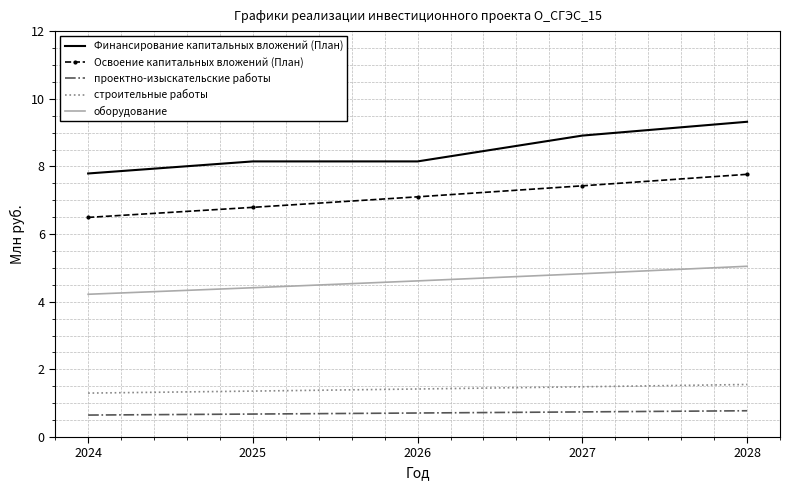

Is the value of строительные работы at 2028 greater than the value of Финансирование капитальных вложений (План) at 2026?

No